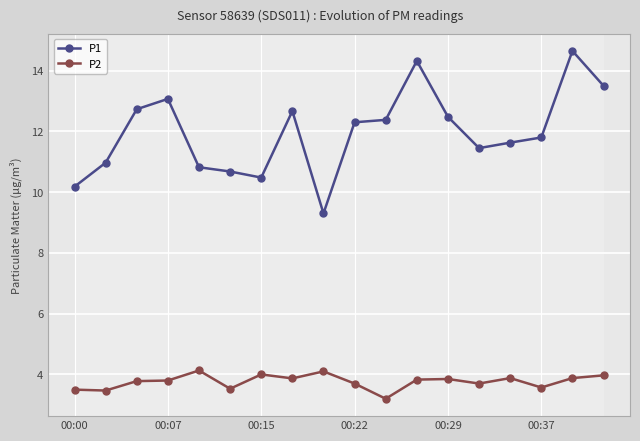

What is the value of the P1 point at the 3rd from the left?

12.7